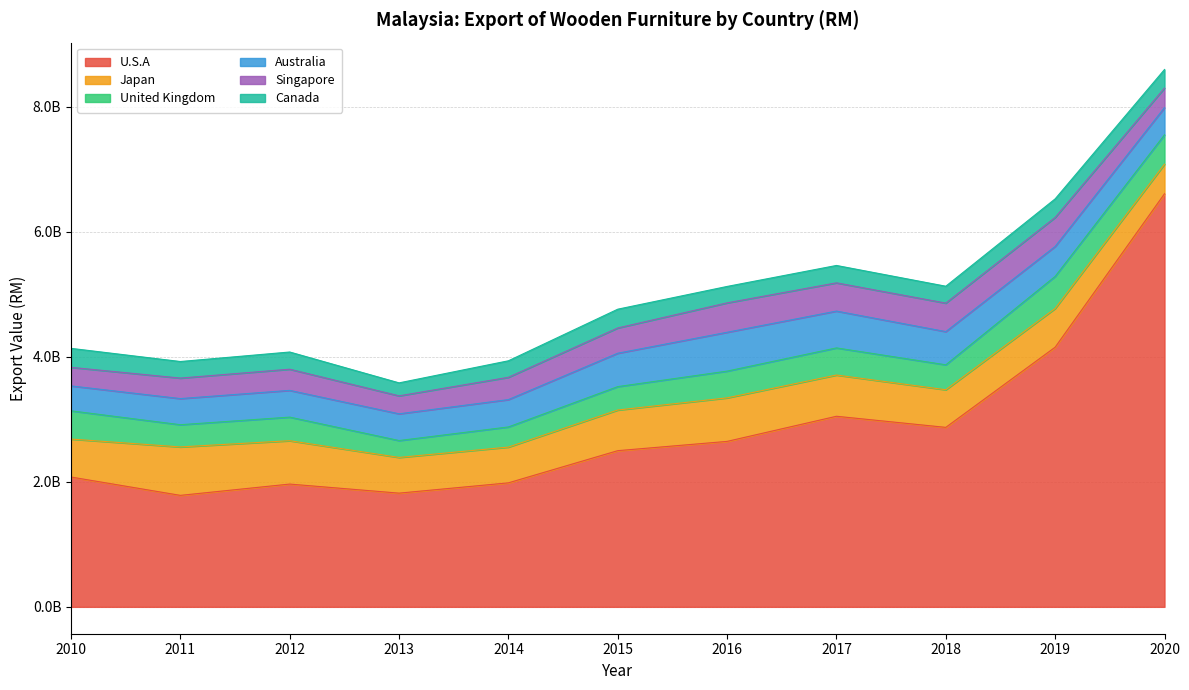

Which series has the largest range (max minus min)?

U.S.A